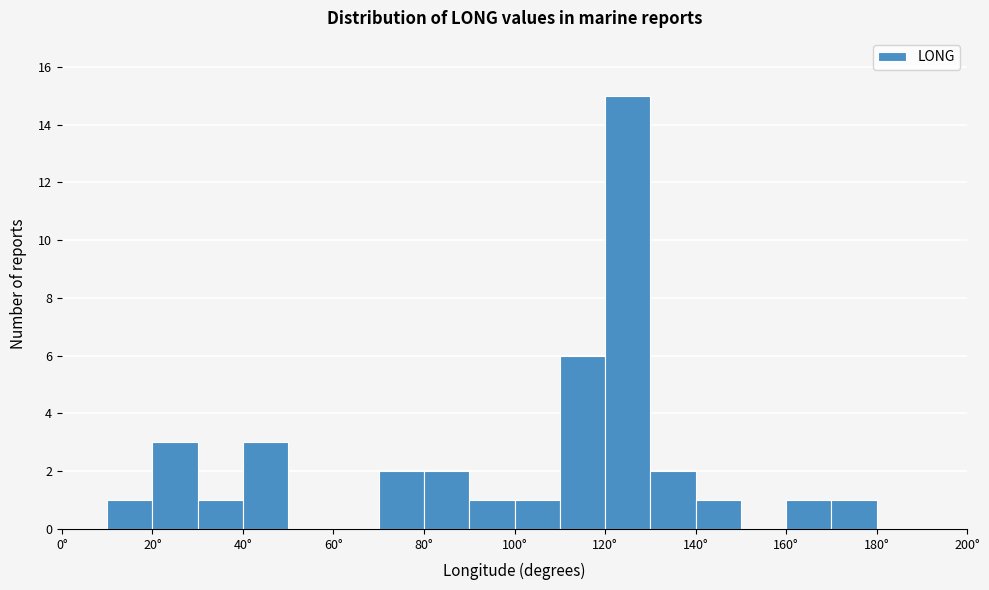

What is the height of the bar covering 70 to 80 on the x-axis? The values are not printed on the chart, so give them approximately, as read against the axis.

2